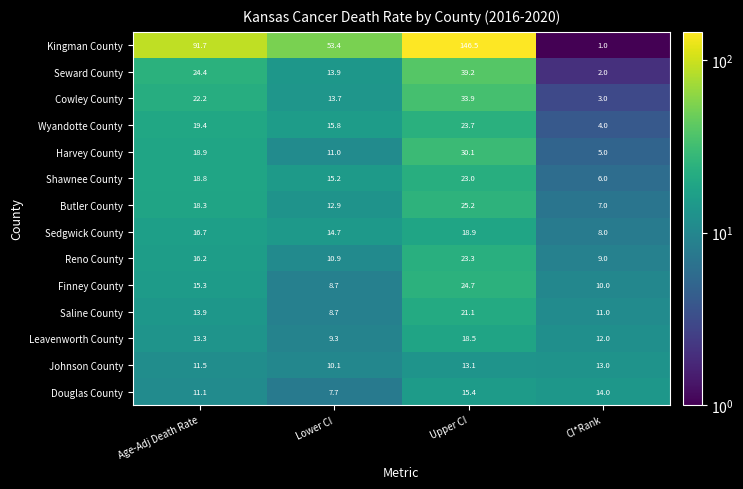

Is it true that Wyandotte County equals 9.3 at Age-Adj Death Rate?

False